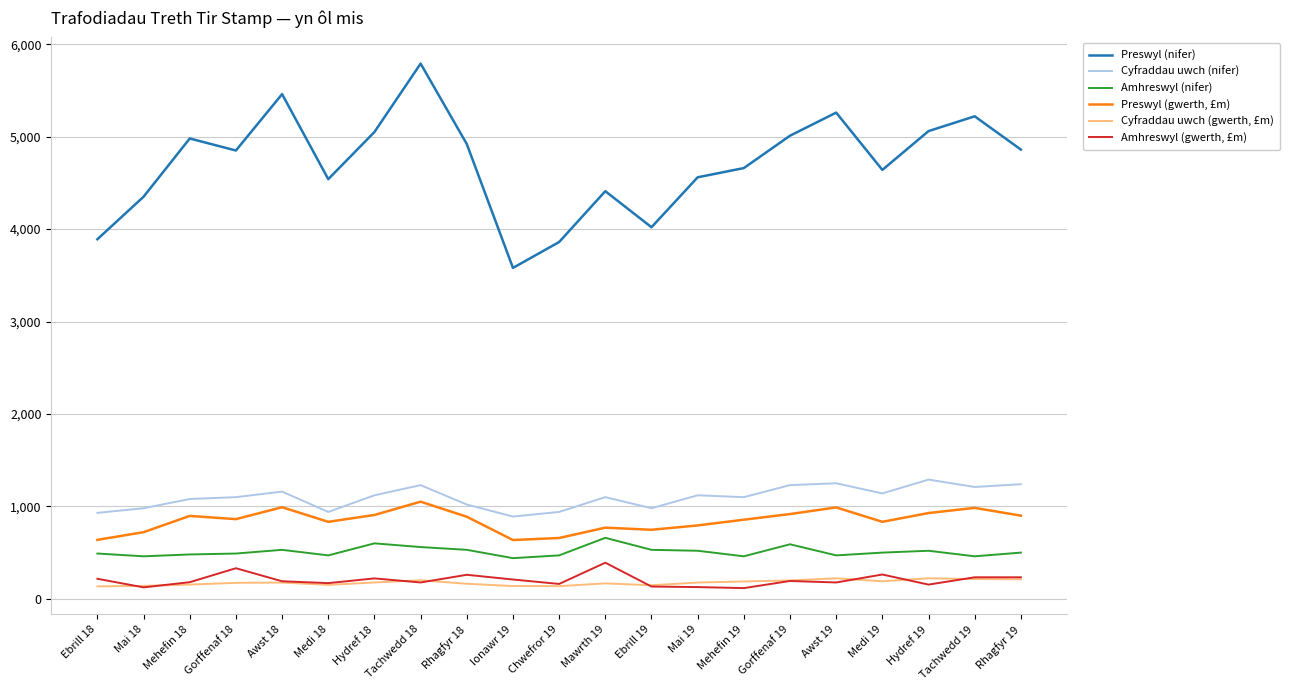

True or false: Preswyl (gwerth, £m) and Amhreswyl (gwerth, £m) cross at least once.

False